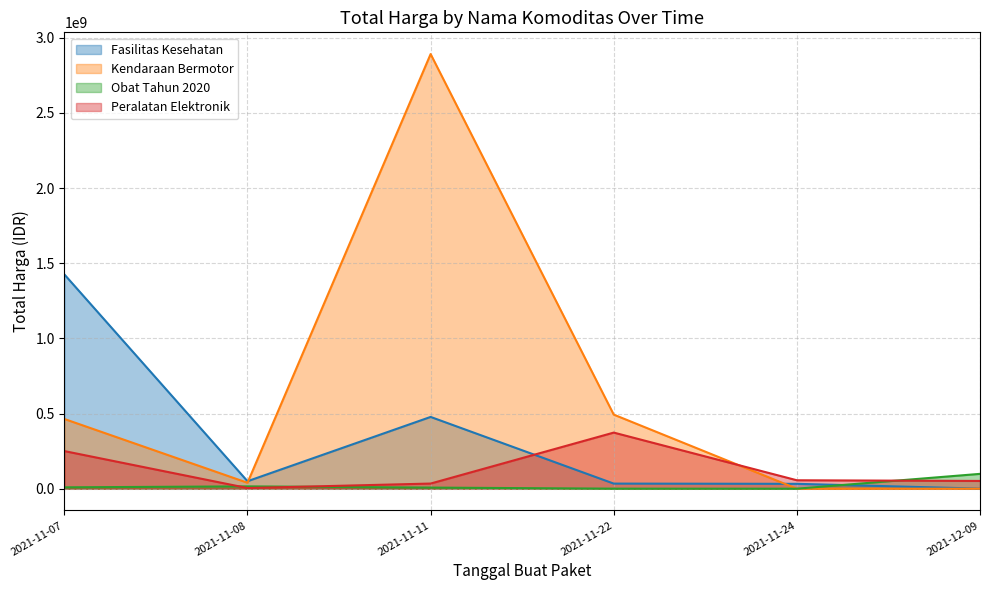

Between 2021-11-22 and 2021-12-09, which is larger?

2021-11-22